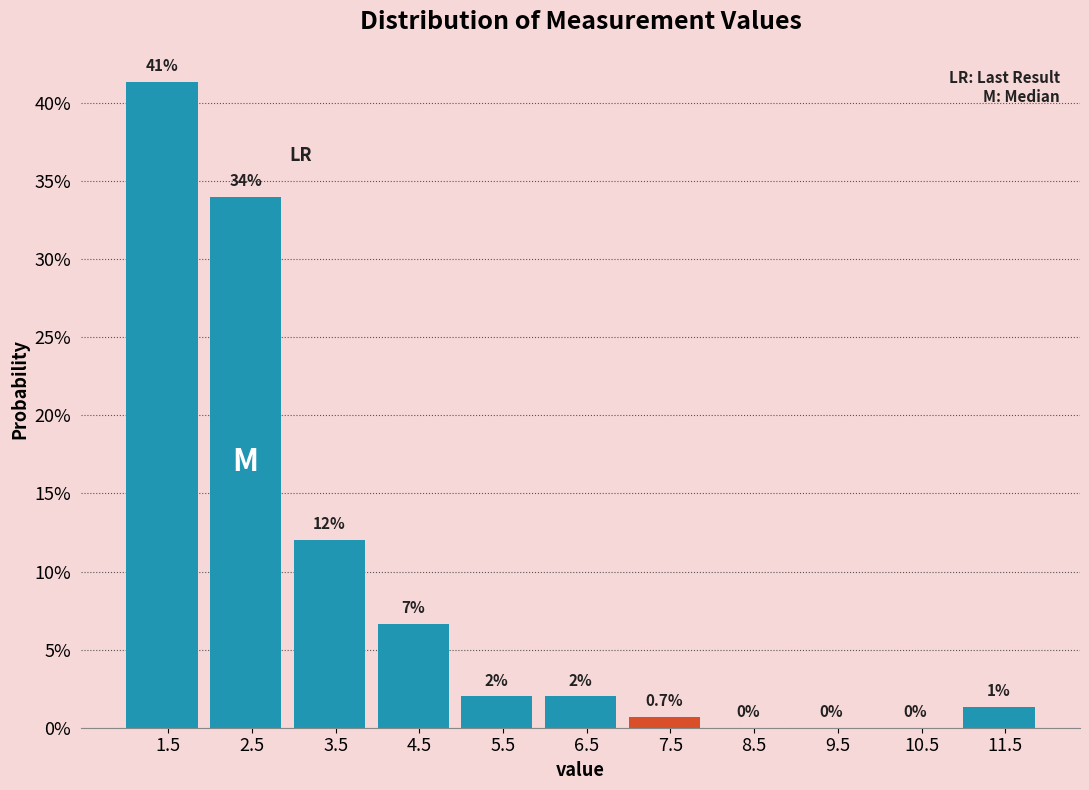

Which range on the x-axis has the tallest bar?

1 to 2